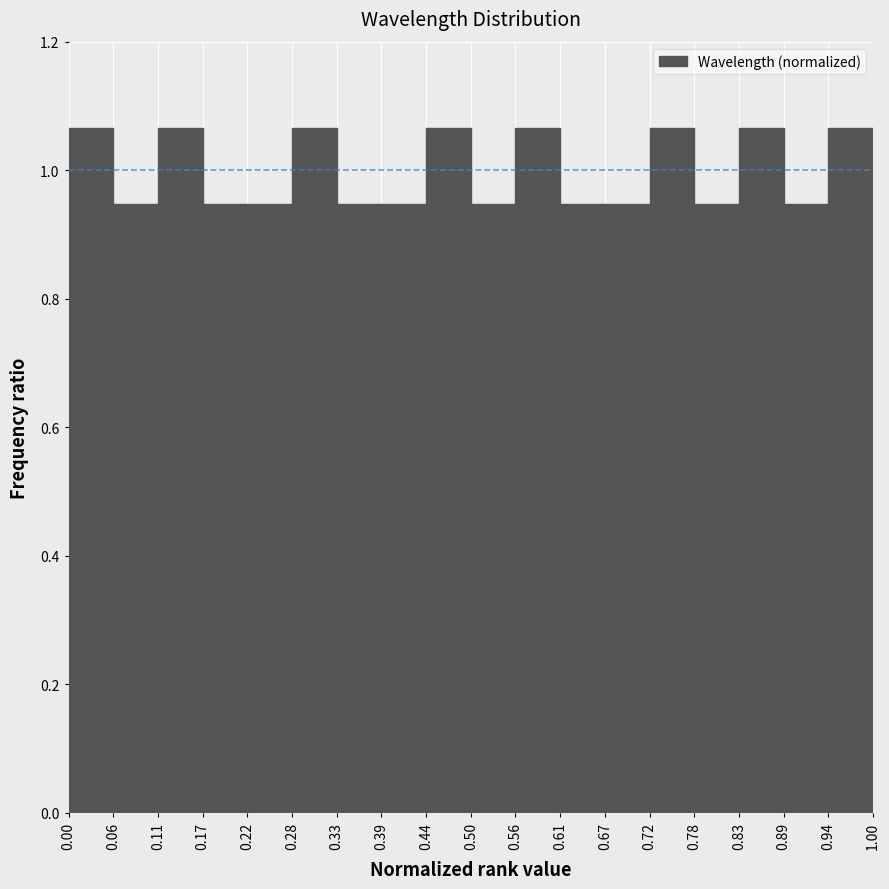

Reading left to right, transcribe this chart: for each bar, give the range it covers on the x-axis and its height. The values are not printed on the chart, so give them approximately, as read against the axis.

0.00 to 0.06: 1.06
0.06 to 0.11: 0.94
0.11 to 0.17: 1.06
0.17 to 0.22: 0.94
0.22 to 0.28: 0.94
0.28 to 0.33: 1.06
0.33 to 0.39: 0.94
0.39 to 0.44: 0.94
0.44 to 0.50: 1.06
0.50 to 0.56: 0.94
0.56 to 0.61: 1.06
0.61 to 0.67: 0.94
0.67 to 0.72: 0.94
0.72 to 0.78: 1.06
0.78 to 0.83: 0.94
0.83 to 0.89: 1.06
0.89 to 0.94: 0.94
0.94 to 1.00: 1.06